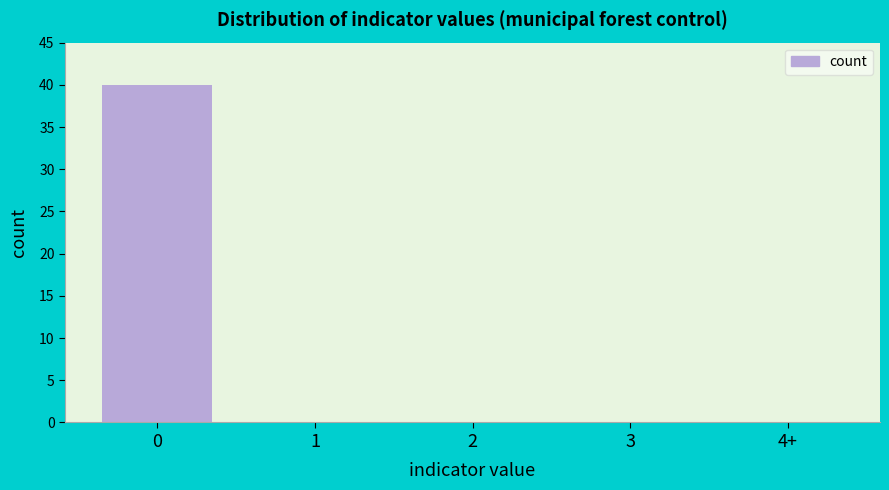

Reading left to right, list all the values displayed in this chart.

0=40	1=0	2=0	3=0	4+=0